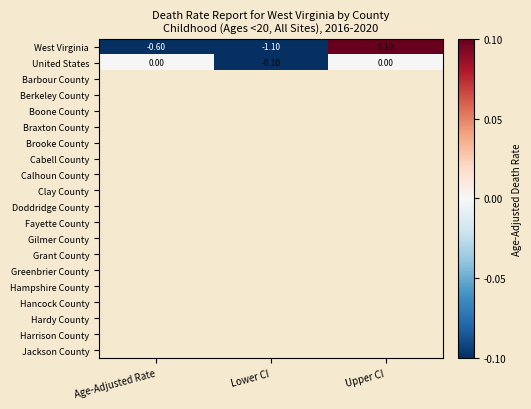

What is the difference between the West Virginia values at Age-Adjusted Rate and Lower CI?

0.5